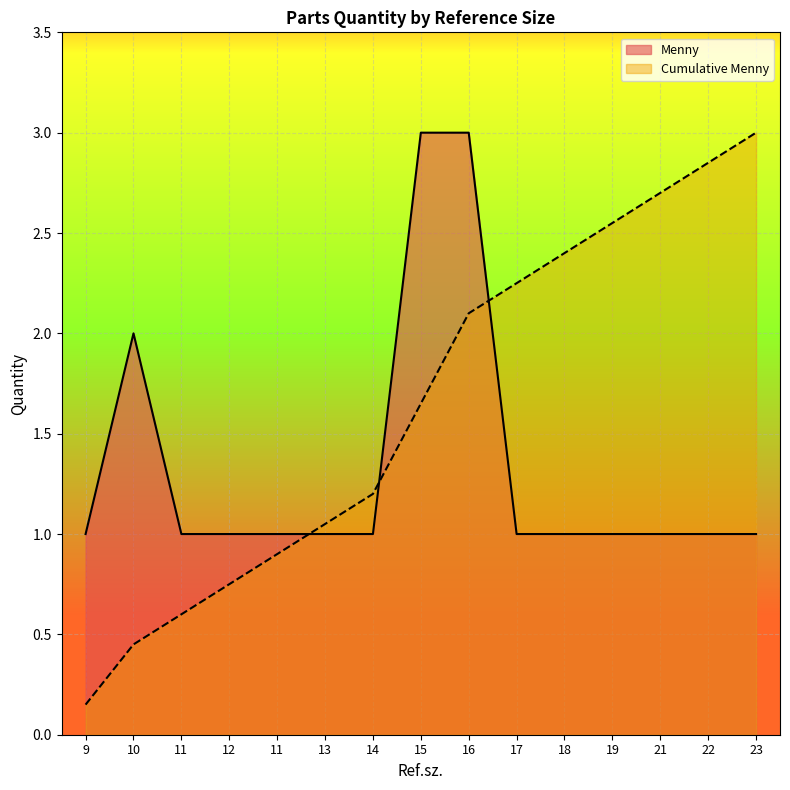

Reading left to right, what are all the values shown in this chart?

9=1	10=2	11=1	12=1	11=1	13=1	14=1	15=3	16=3	17=1	18=1	19=1	21=1	22=1	23=1